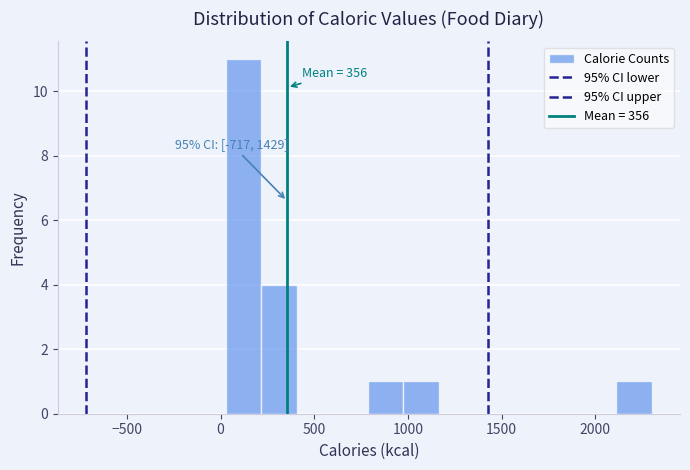

Read against the x-axis, roughly where is the centre of the tallest bar?

100